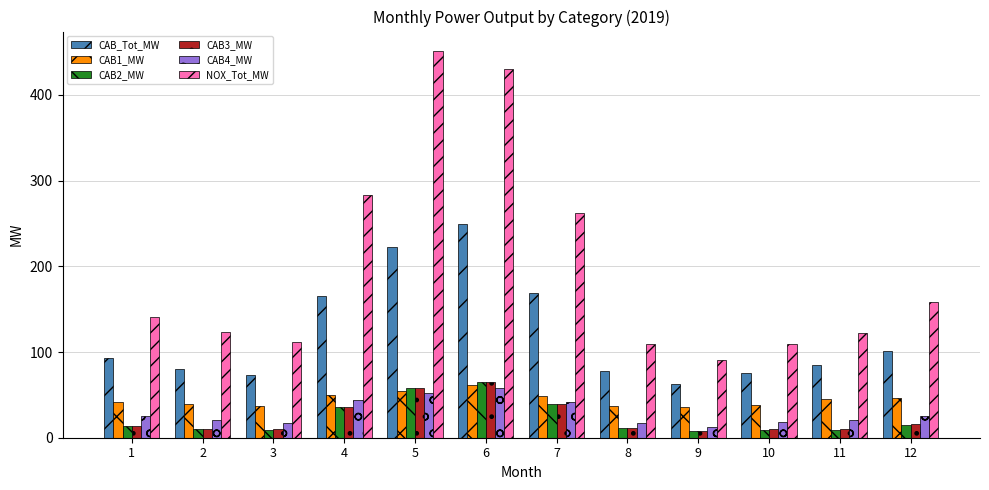

What is the total value across all series at 3?

257.5